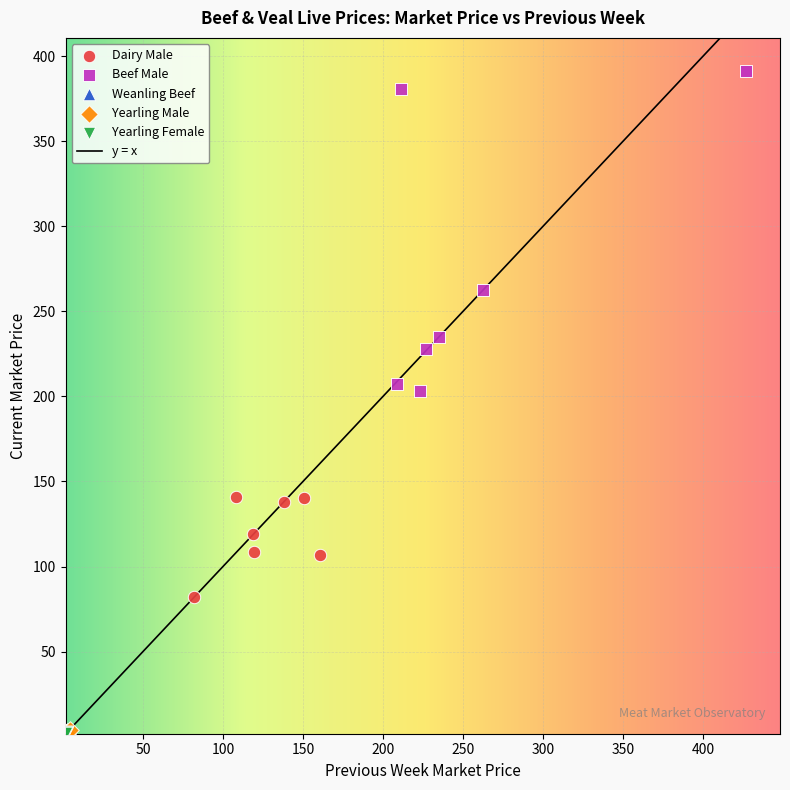

Which series contains the highest Y value?

Beef Male